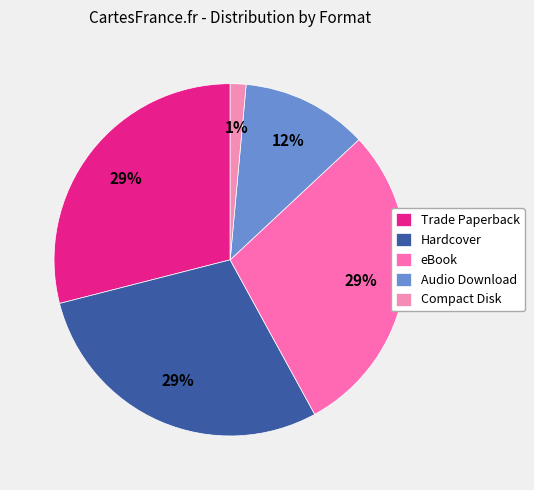

To the nearest percent, what is the difference between the eBook and Audio Download slice percentages?

17%